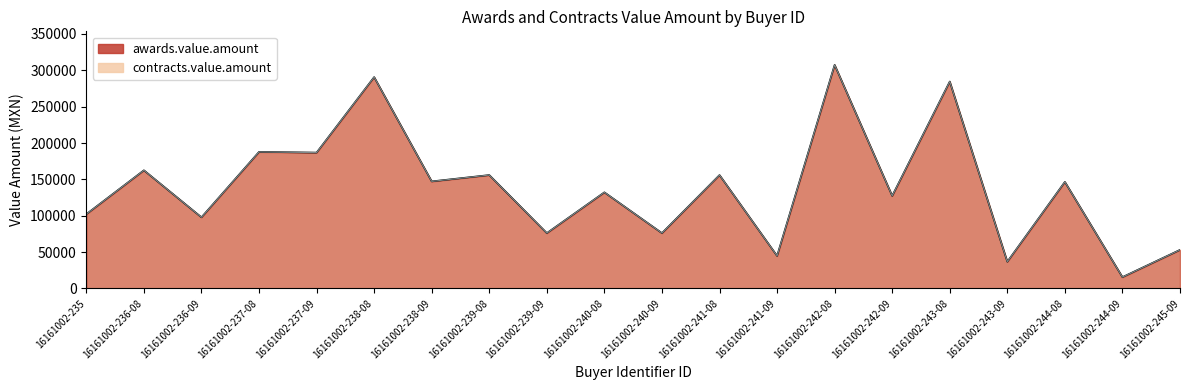

What is the label of the 16th point from the right?

16161002-237-09